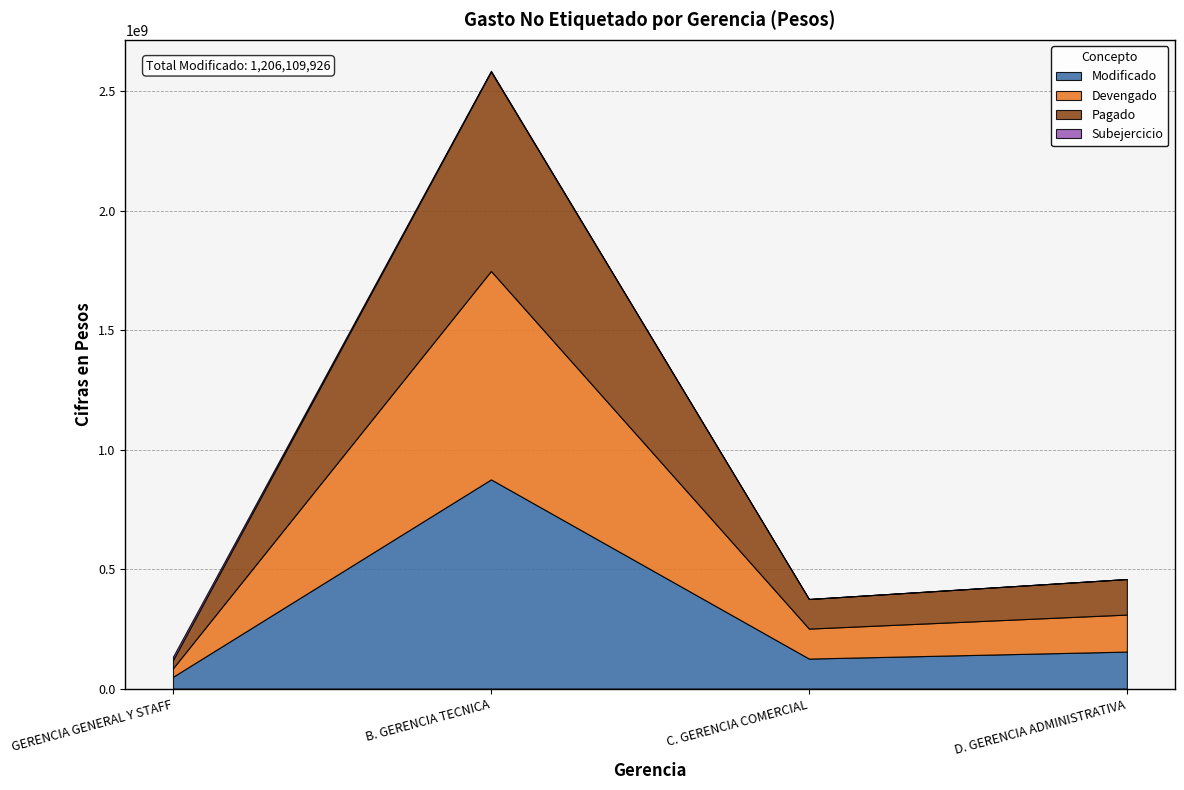

Reading left to right, what are all the values shown in this chart?

Modificado: 49641114	875806465	125704948	154957399
Devengado: 35737495	872357723	125462982	154939288
Pagado: 34614603	834622604	123862892	148737474
Subejercicio: 13903619	3448742	241966	18111